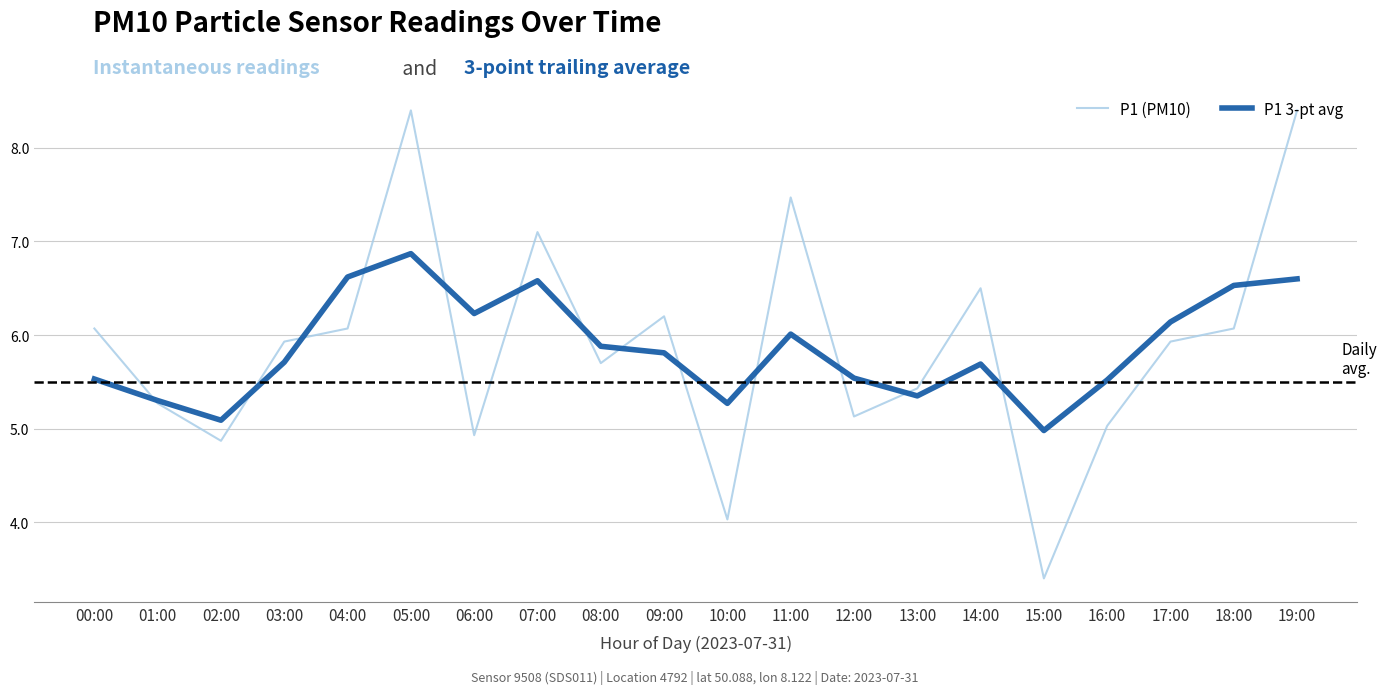

After their last crossing, which series has the higher values: P1 (PM10) or P1 3-pt avg?

P1 (PM10)